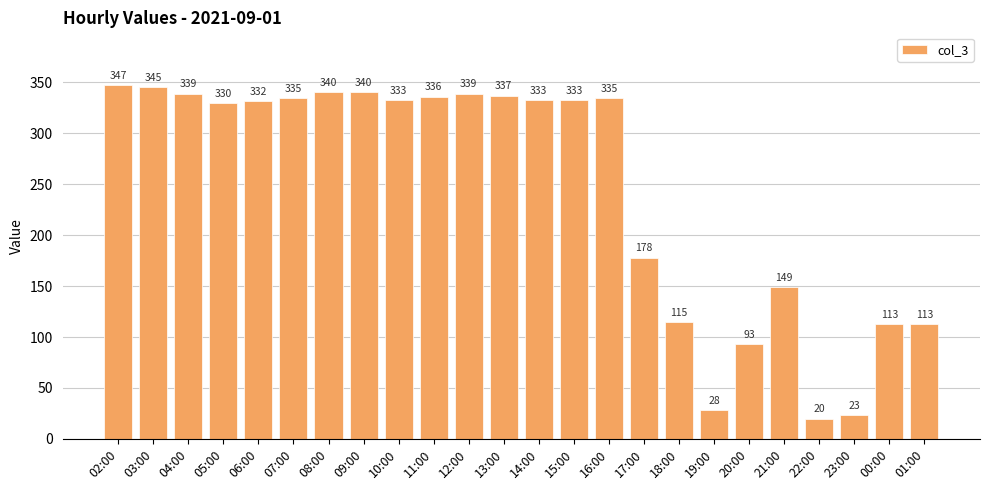

True or false: the data shows 147 at 20:00.

False